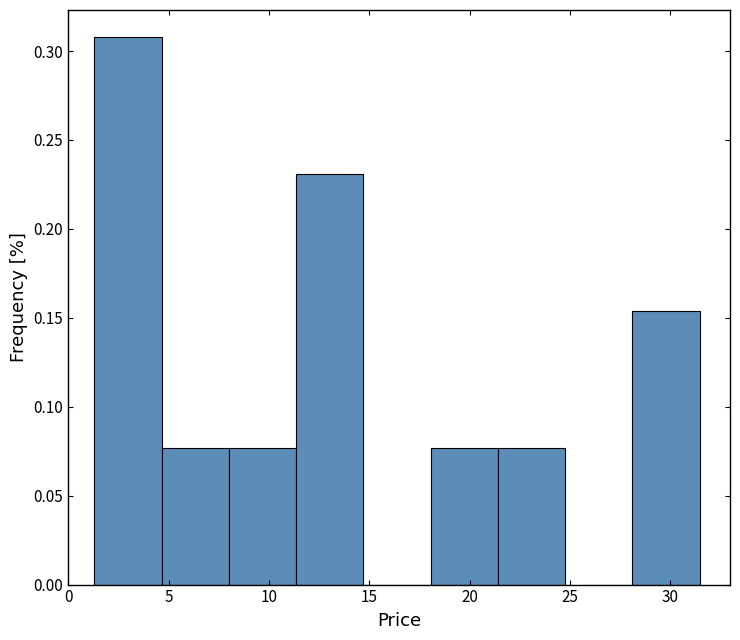

How tall is the bar that spans 1.5 to 4.5 on the x-axis? Neither the bar edges nor the heights are printed on the chart, so give them approximately, as read against the axes.

0.310